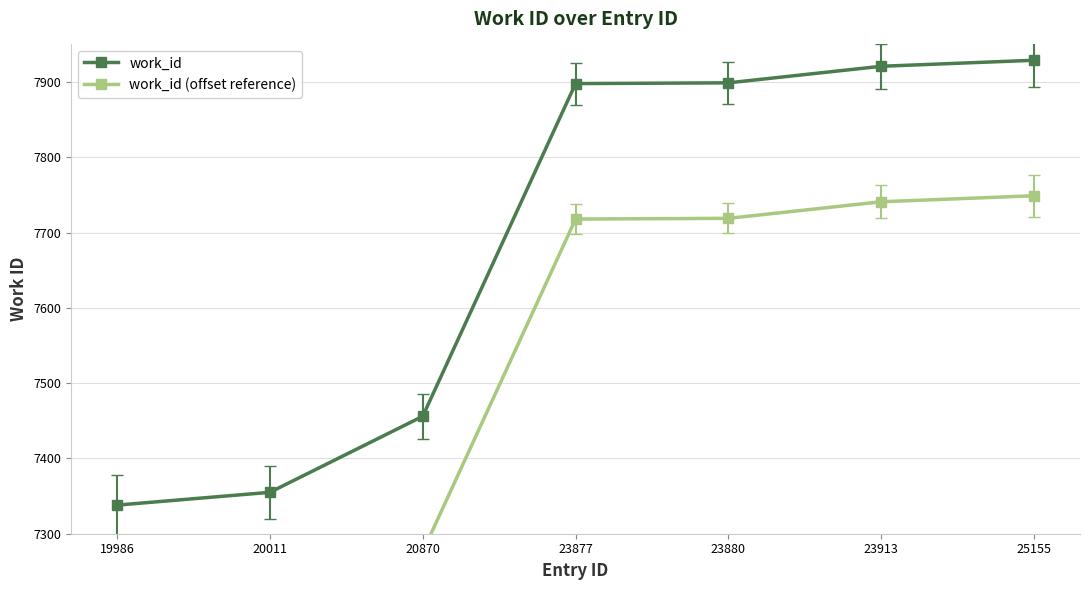

How many lines are shown in the chart?

2